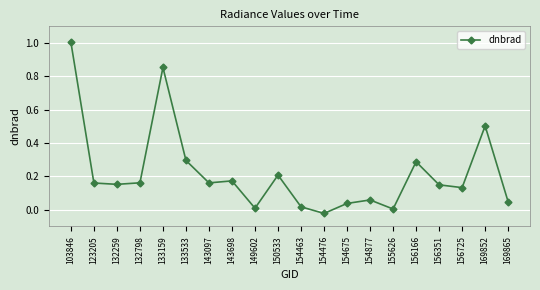

The chart shows a value of 0.2 at 156351. True or false?

False